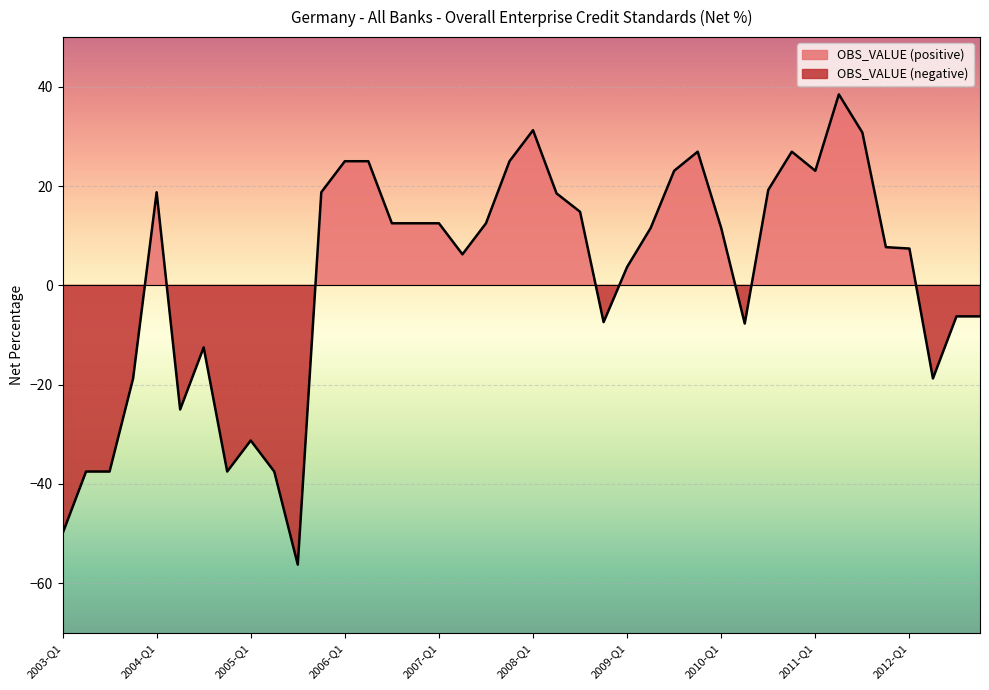

Approximately how many times larger is the value at 2012-Q1 compared to 2008-Q2?

0.4